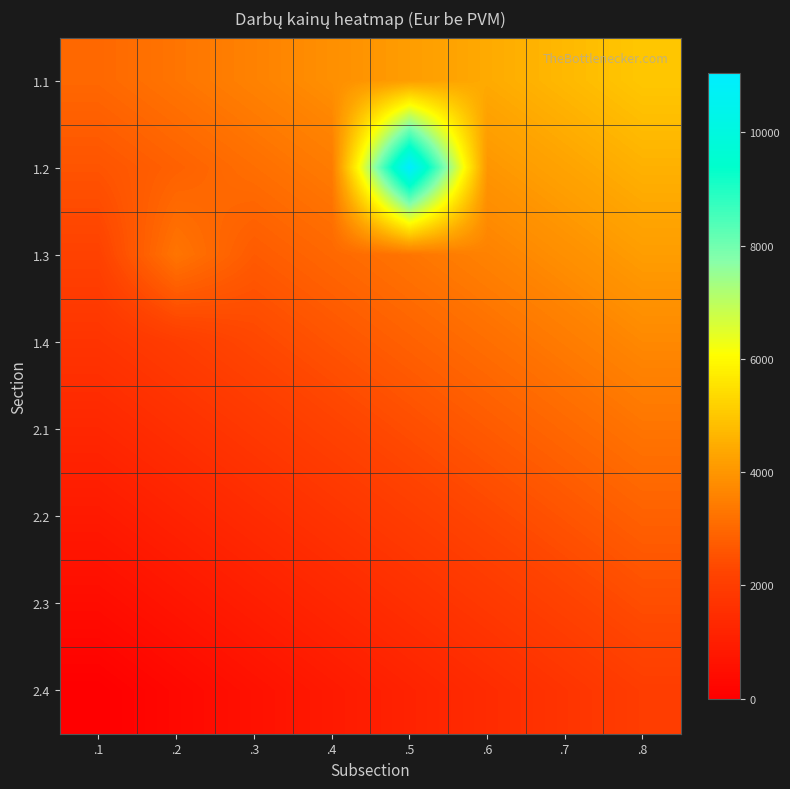

What is the total value across all series at .3?

16571.4